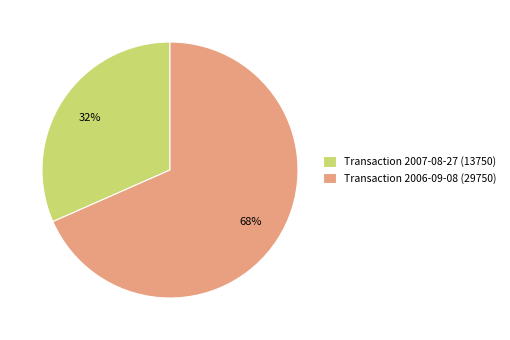

Which has a higher value, Transaction 2006-09-08 (29750) or Transaction 2007-08-27 (13750)?

Transaction 2006-09-08 (29750)